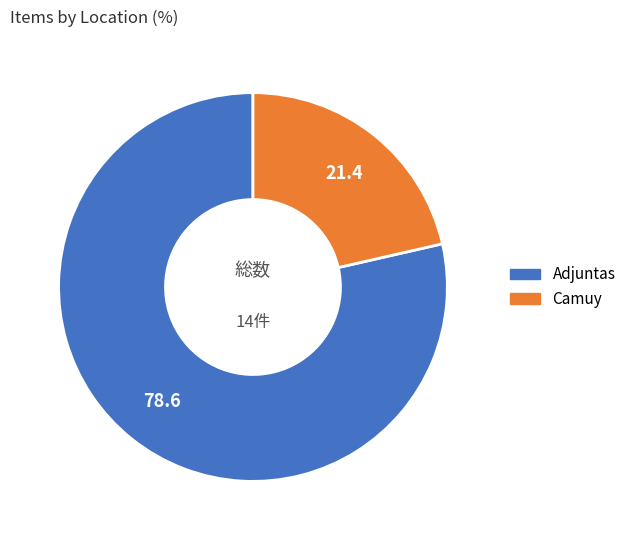

Is there any slice that represents more than half of the pie?

Yes